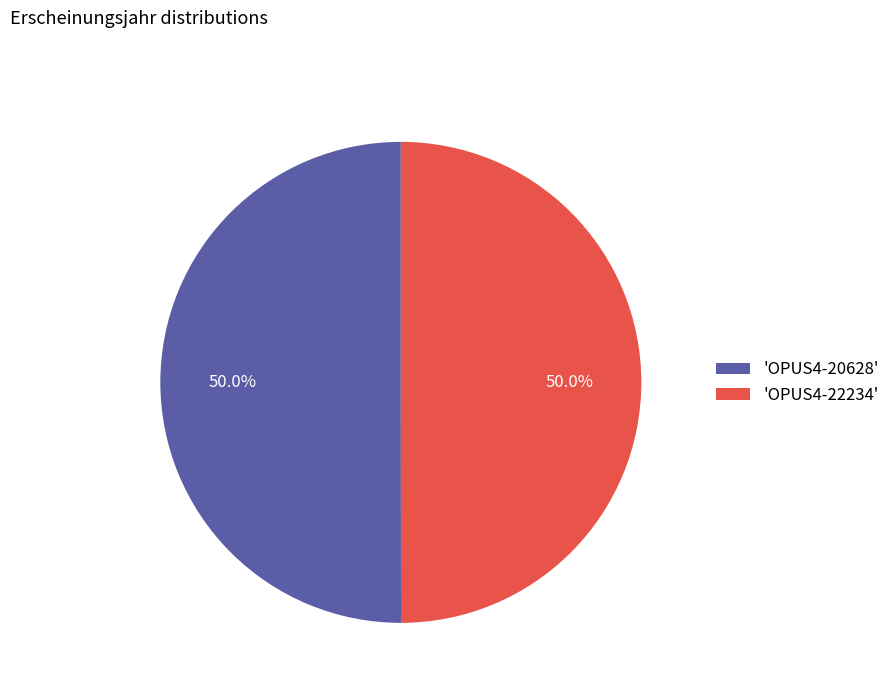

What is the ratio of the value at 'OPUS4-22234' to the value at 'OPUS4-20628'?

1.0